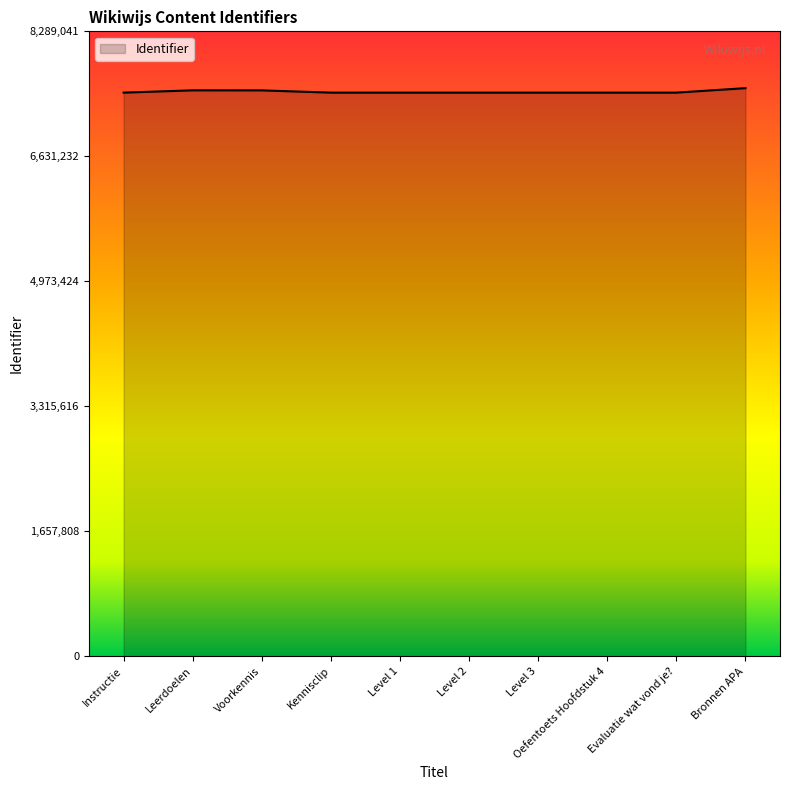

True or false: the data has more than 0 interior local peaks.

True